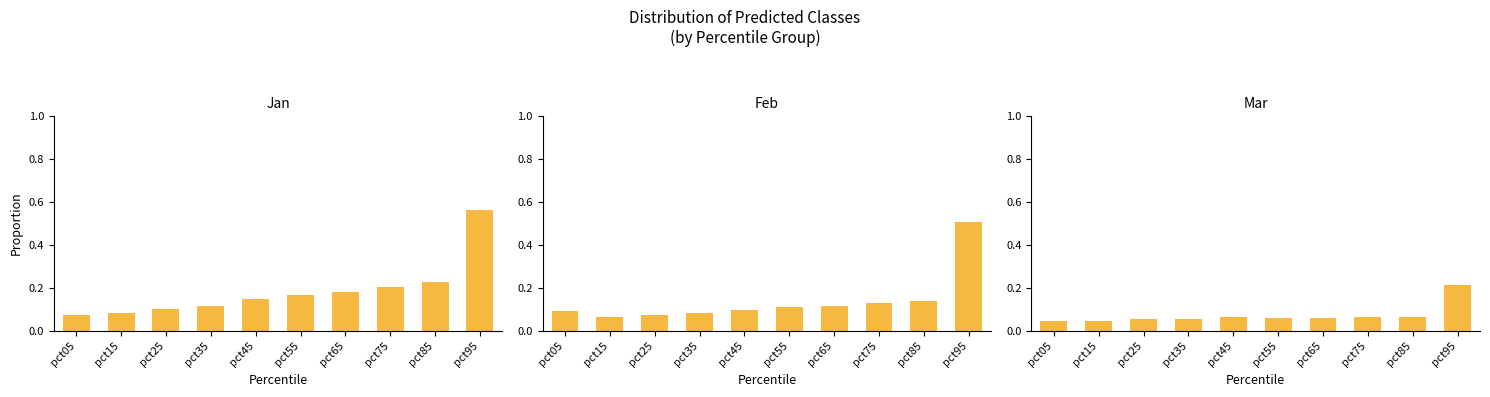

What is the difference between the maximum and minimum values in the Feb series?

0.4